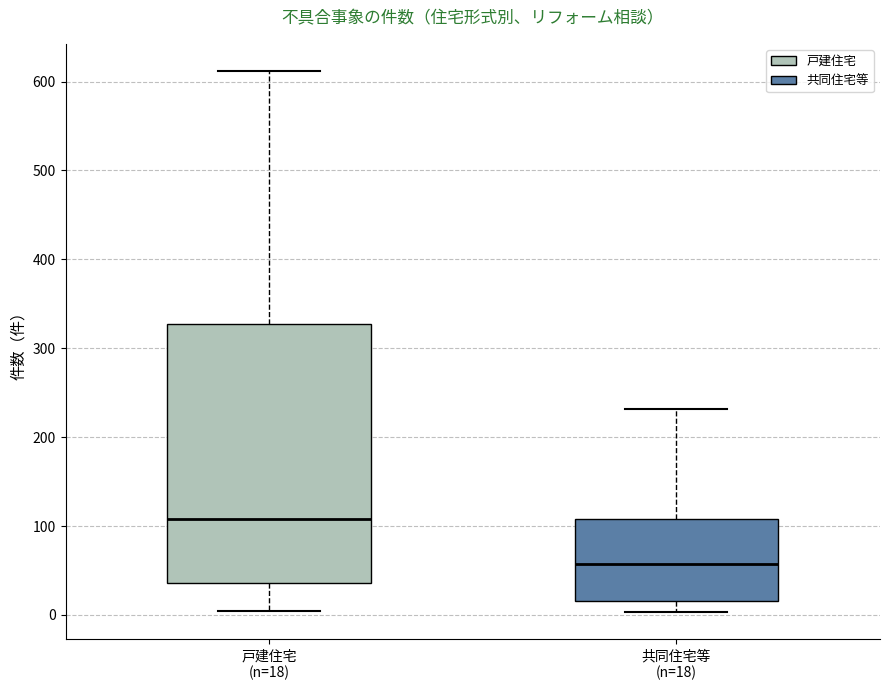

Reading left to right, read every box against the y-axis: the position of its median line, the range the box covers, and the ends of its whiskers. The values are not printed on the chart, so give them approximately, as read against the axis.

戸建住宅 (n=18): median 110, box 40 to 330, whiskers 0 to 610
共同住宅等 (n=18): median 60, box 20 to 110, whiskers 0 to 230